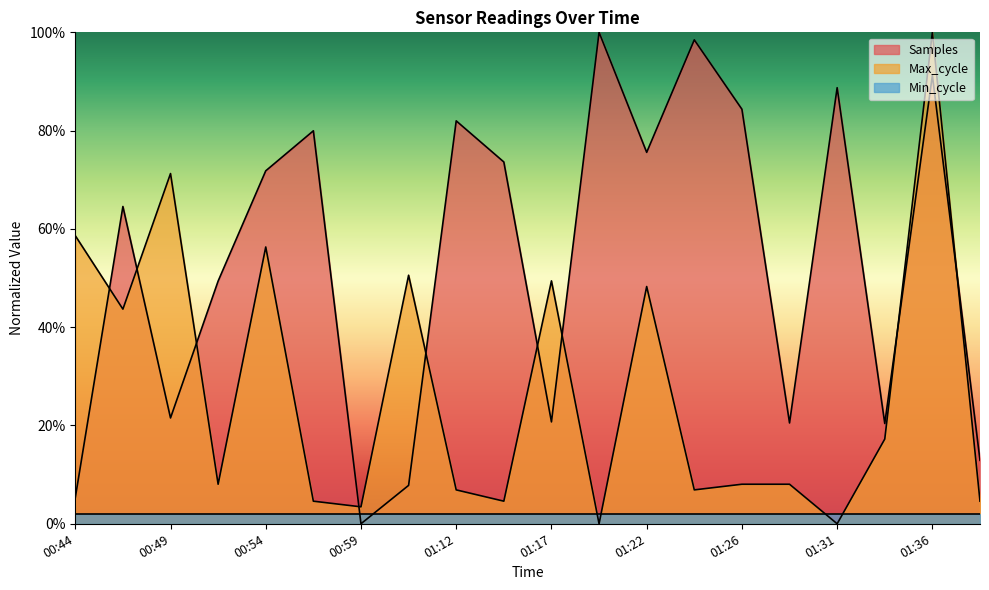

How many positive values does the Max_cycle series have?

18